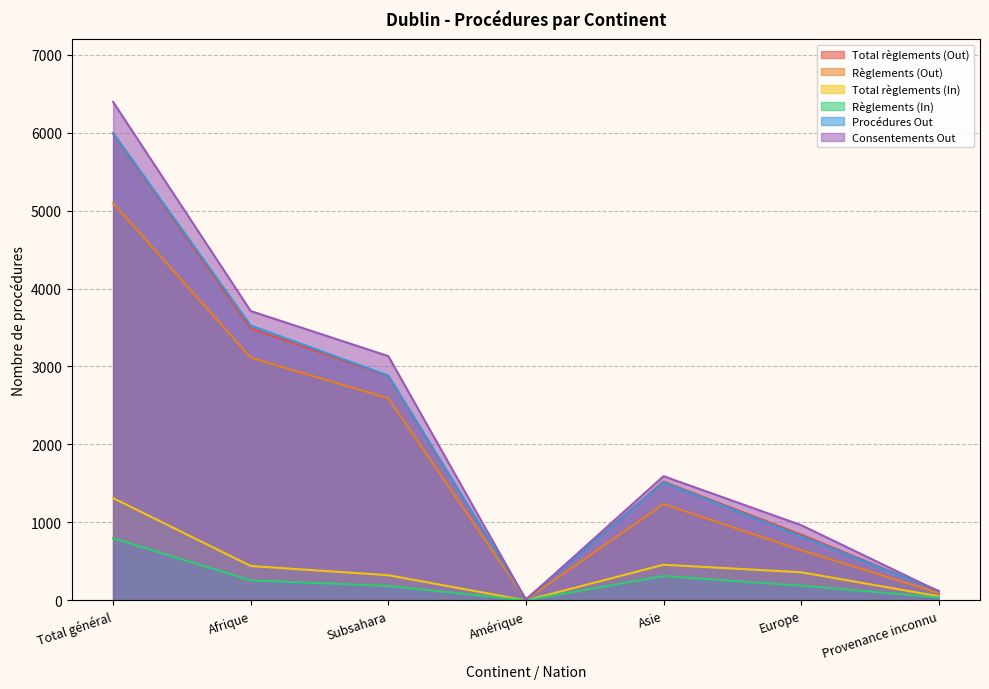

At which category does the chart reach its minimum across all series?

Amérique